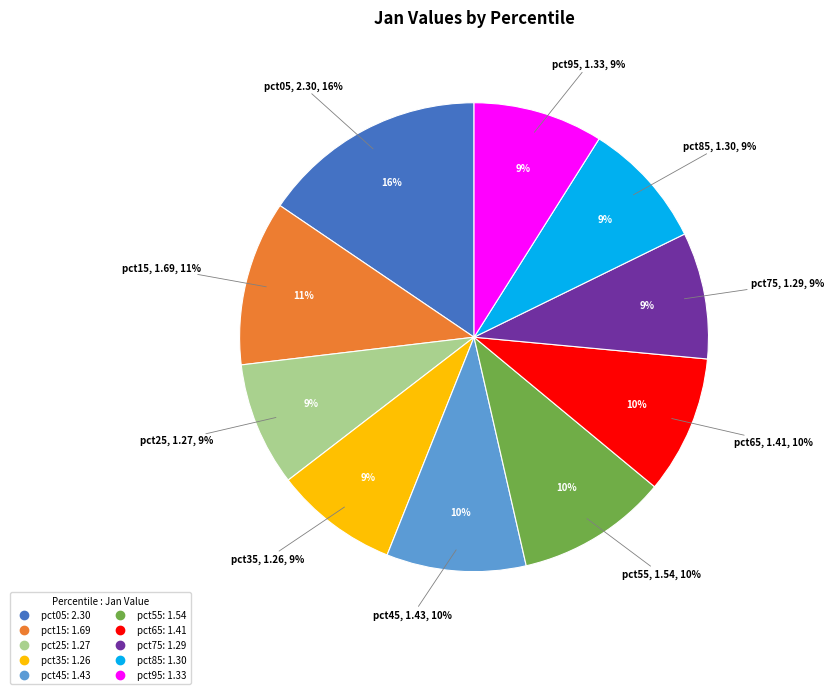

To the nearest percent, what percentage of the pie is pct05?

16%